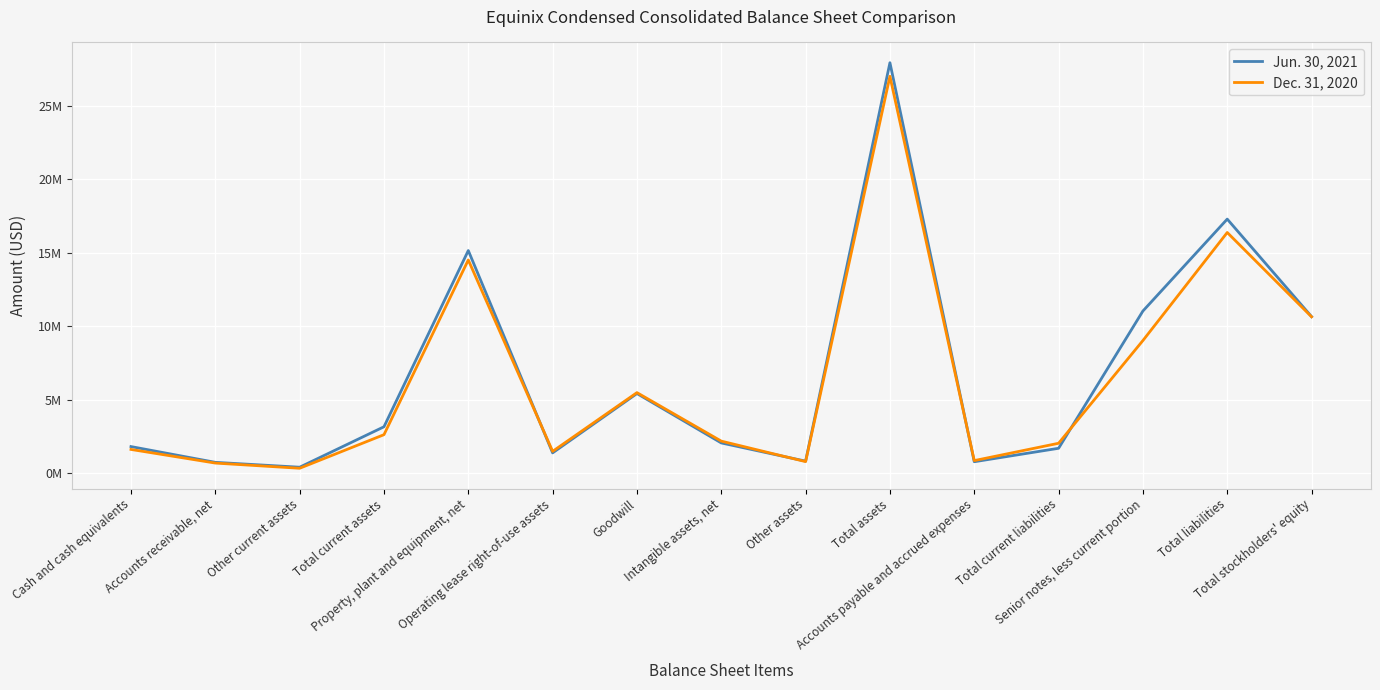

Where is the first local minimum for Jun. 30, 2021?

Other current assets